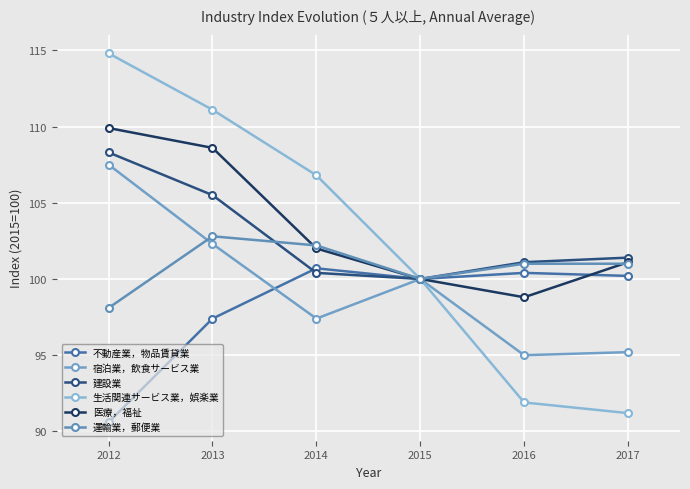

What is the approximate value of 生活関連サービス業，娯楽業 at 2012?

114.8